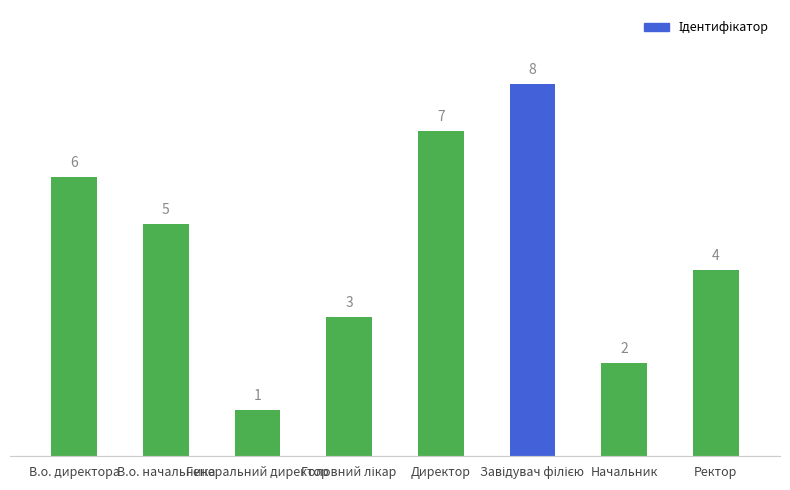

Between Ректор and В.о. директора, which is larger?

В.о. директора